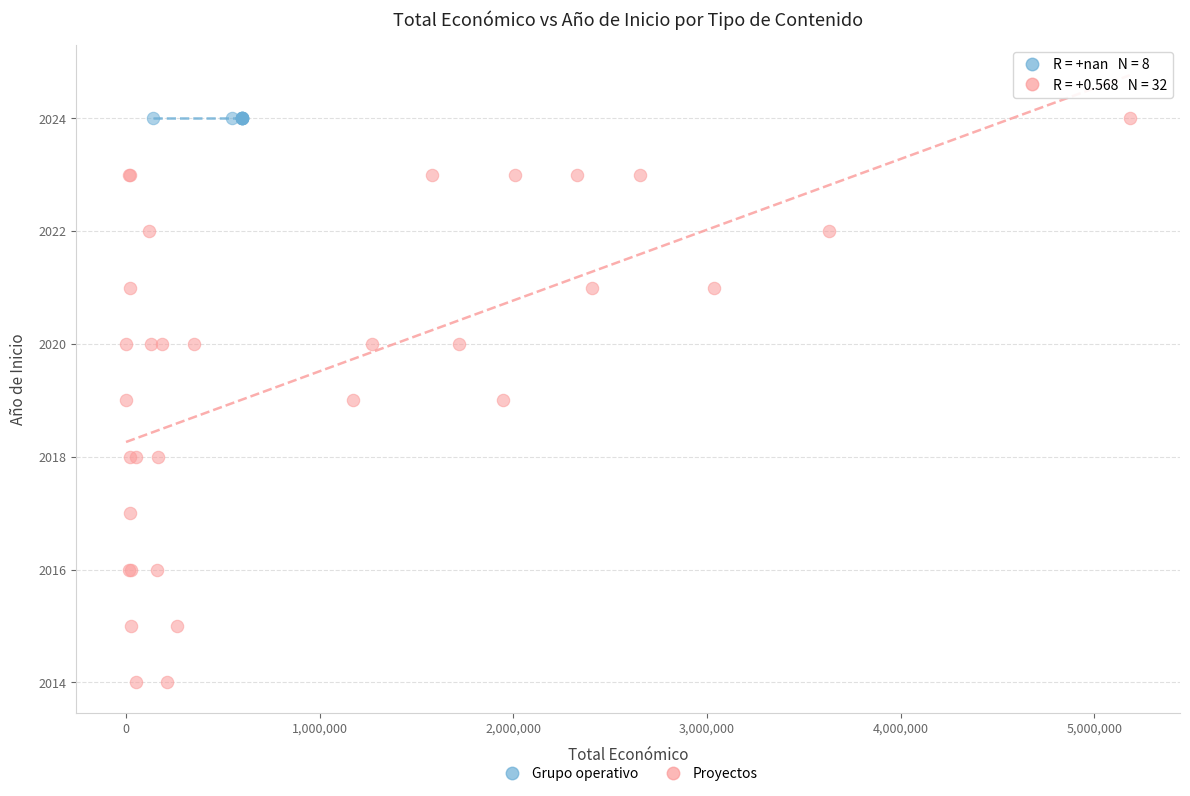

Which series contains the lowest Y value?

Proyectos